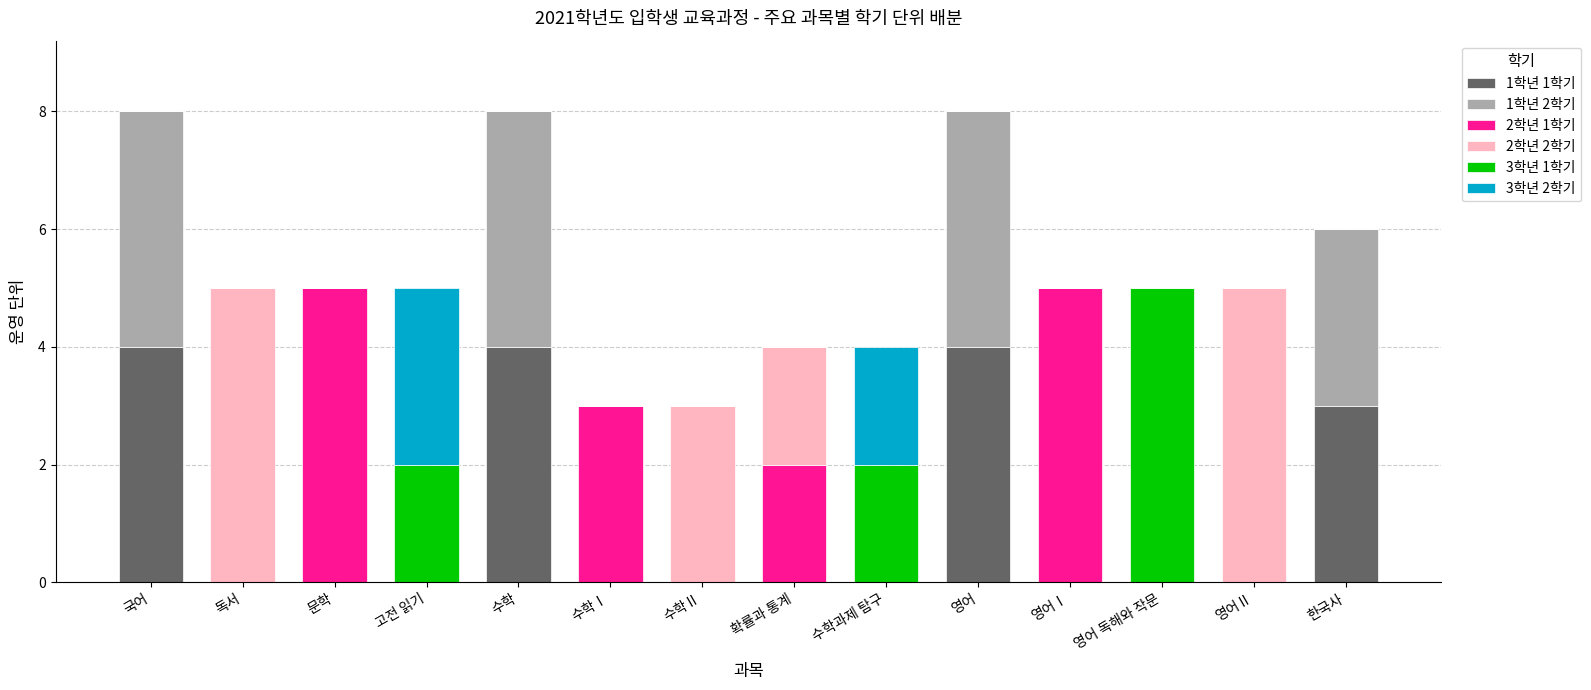

The value of 1학년 1학기 at 한국사 is 1. True or false?

False